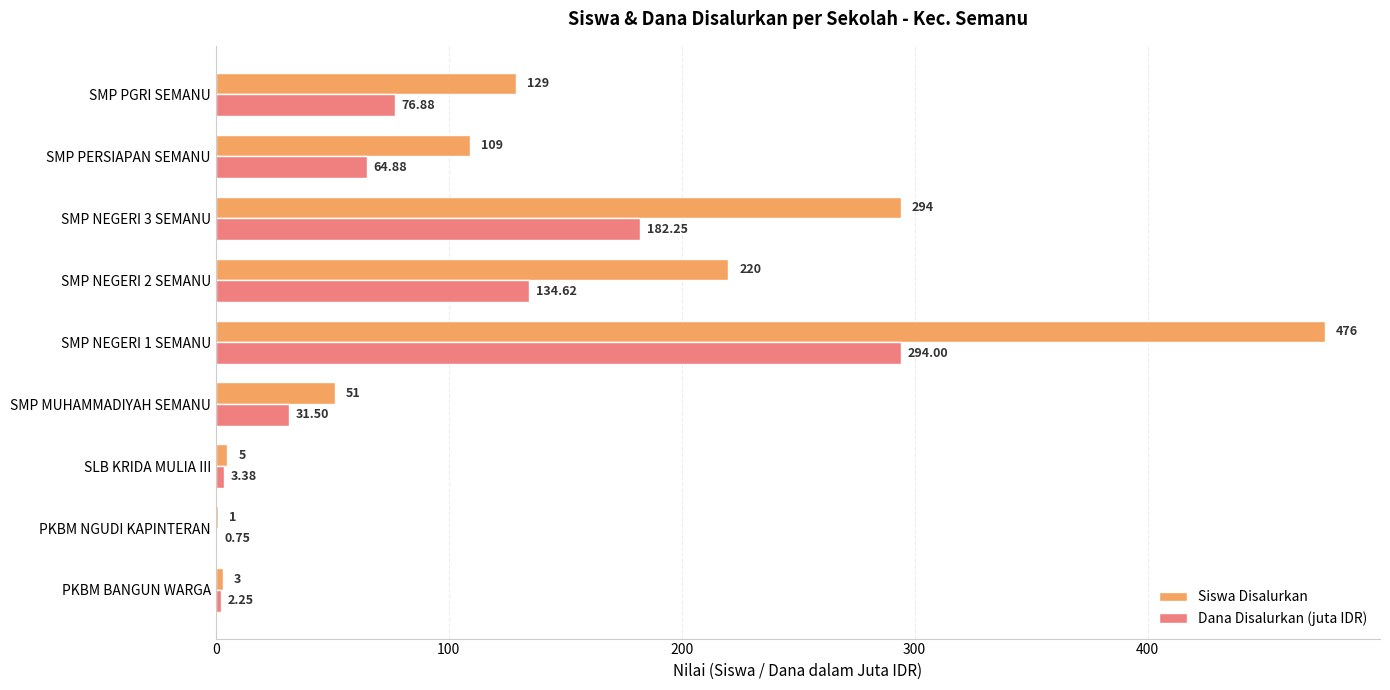

What is the sum of the Siswa Disalurkan values at SMP MUHAMMADIYAH SEMANU and SMP PERSIAPAN SEMANU?

160.0